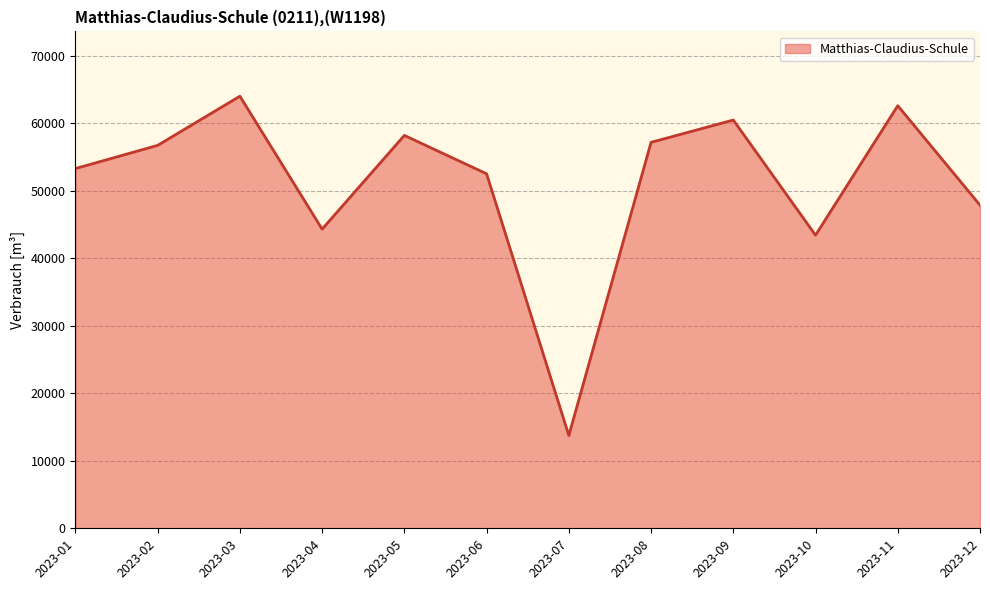

Which label corresponds to the largest value in the chart?

2023-03